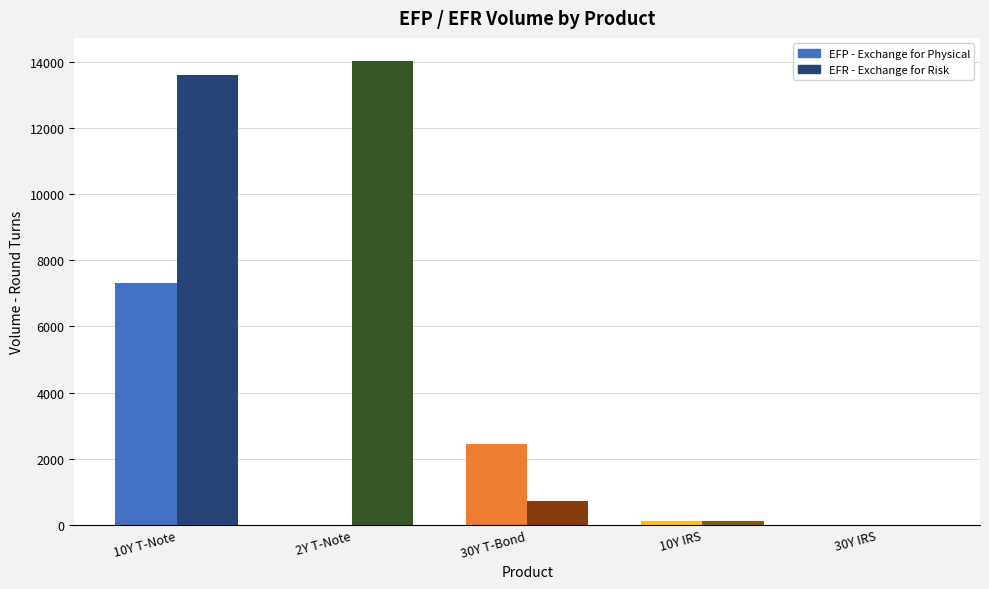

At which category is the sum across all series the highest?

10Y T-Note